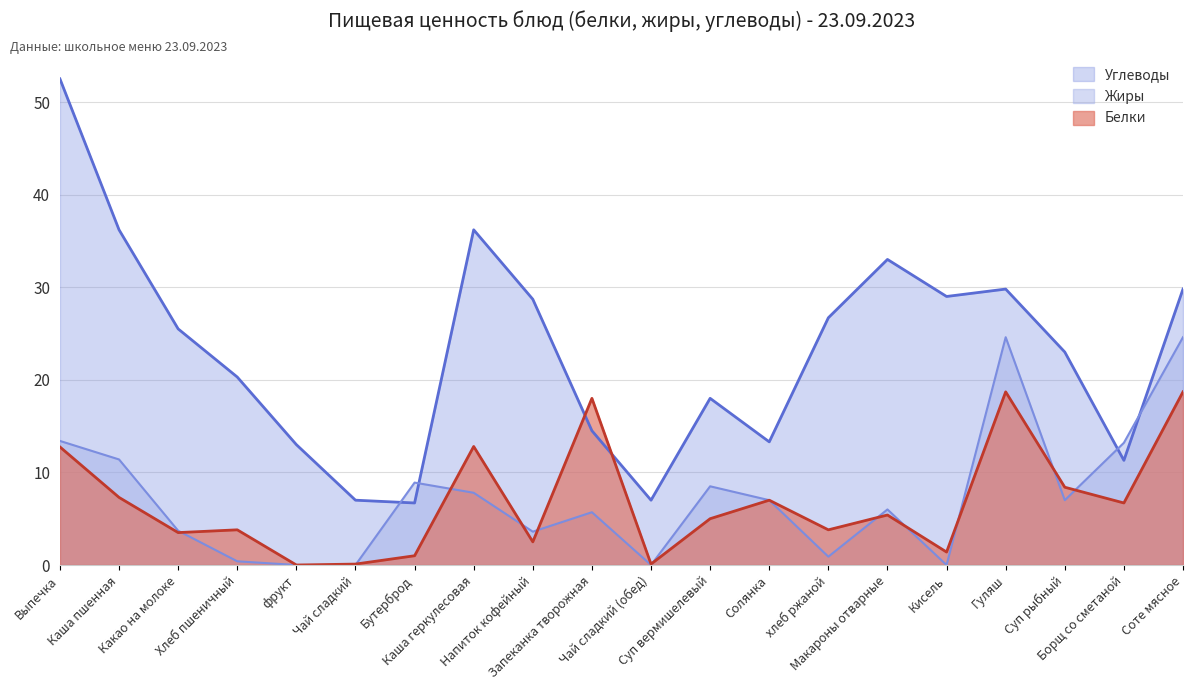

Which series changed the most between фрукт and Солянка?

Белки